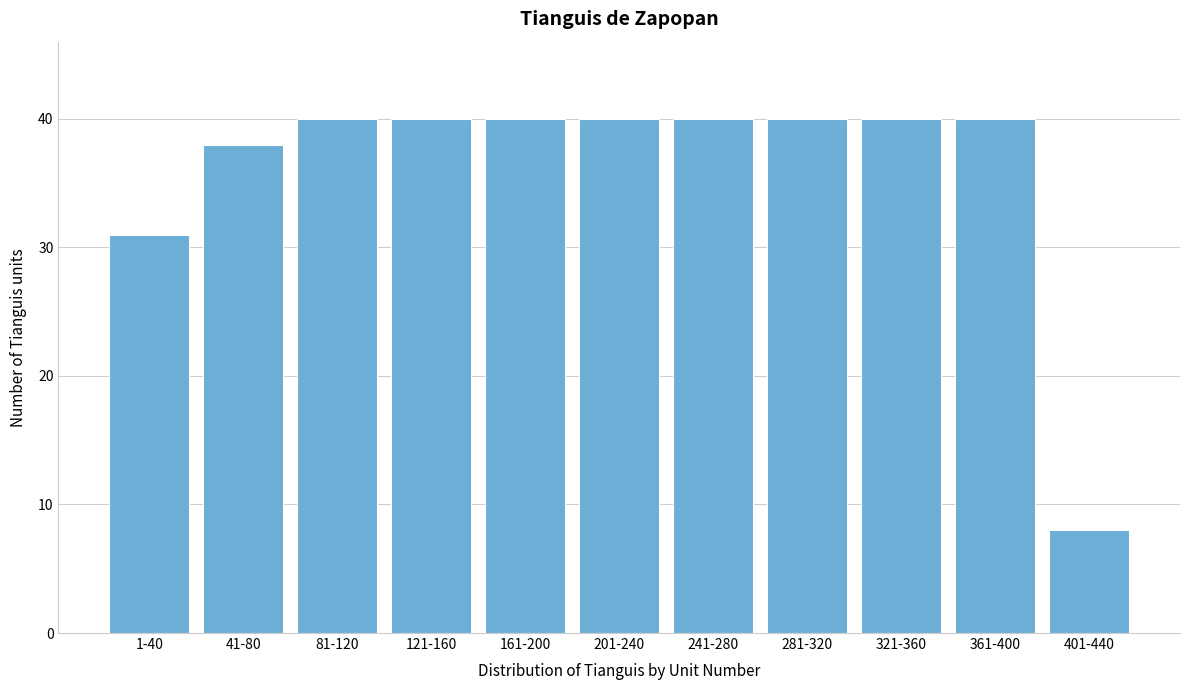

Reading left to right, list all the values displayed in this chart.

31	38	40	40	40	40	40	40	40	40	8